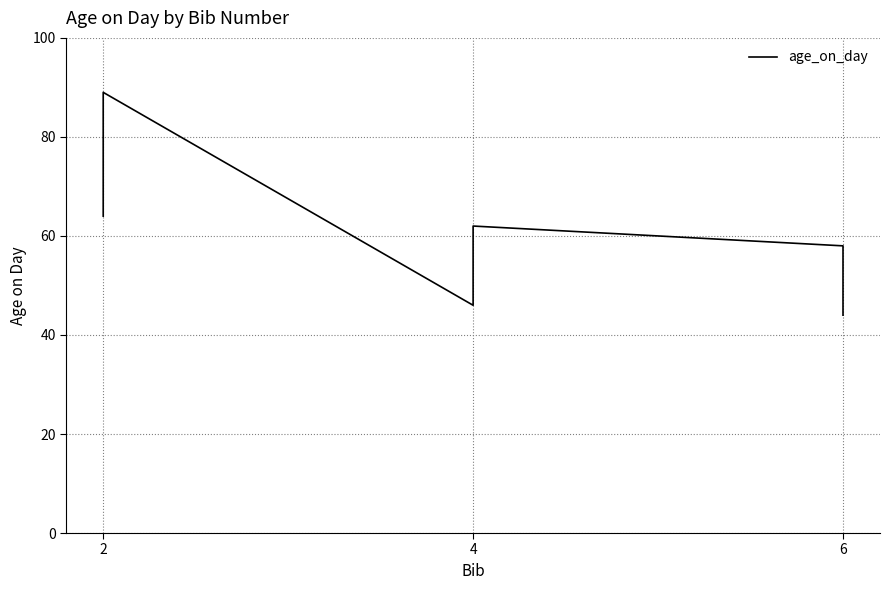

What is the sum of all values?

363